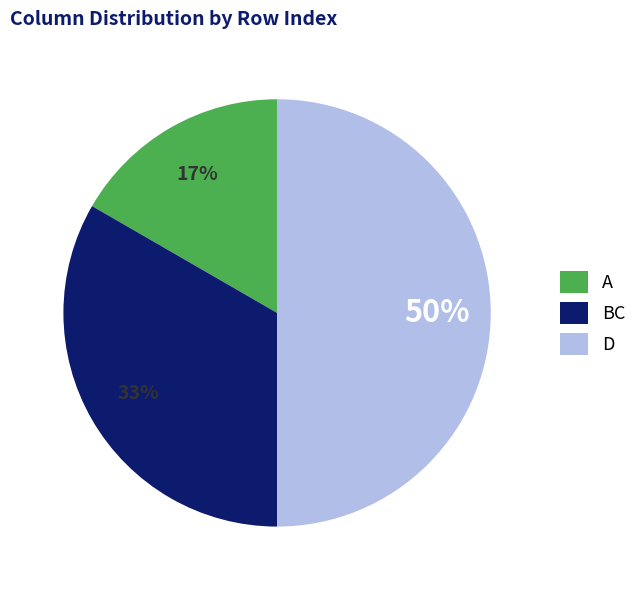

Between A and D, which is larger?

D